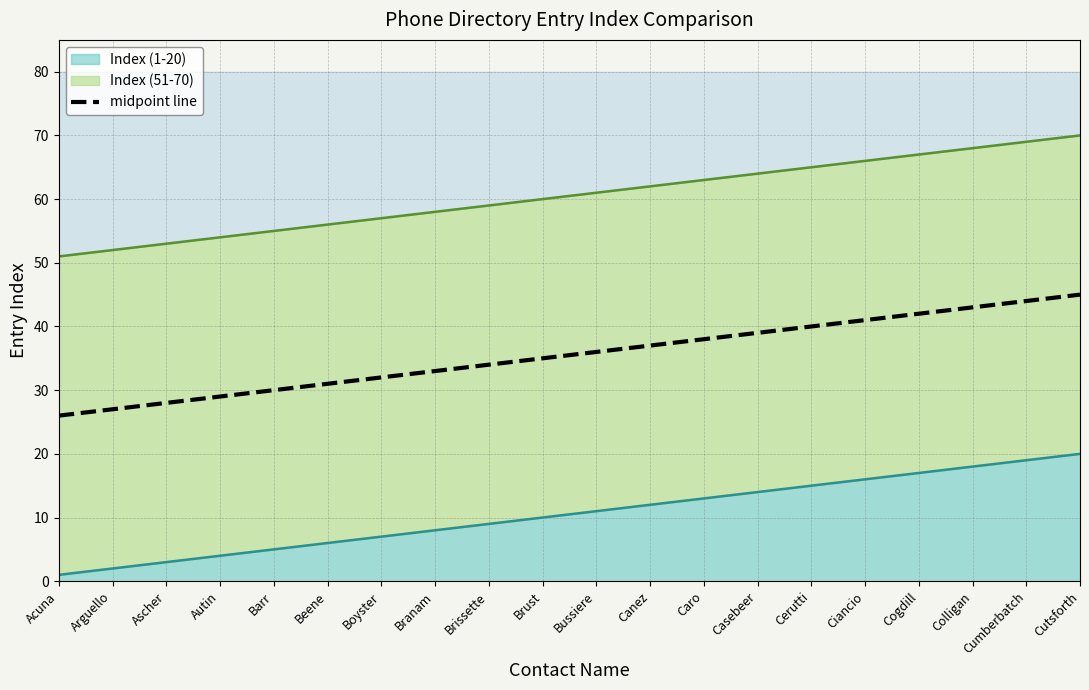

What is the maximum value shown in the chart?

45